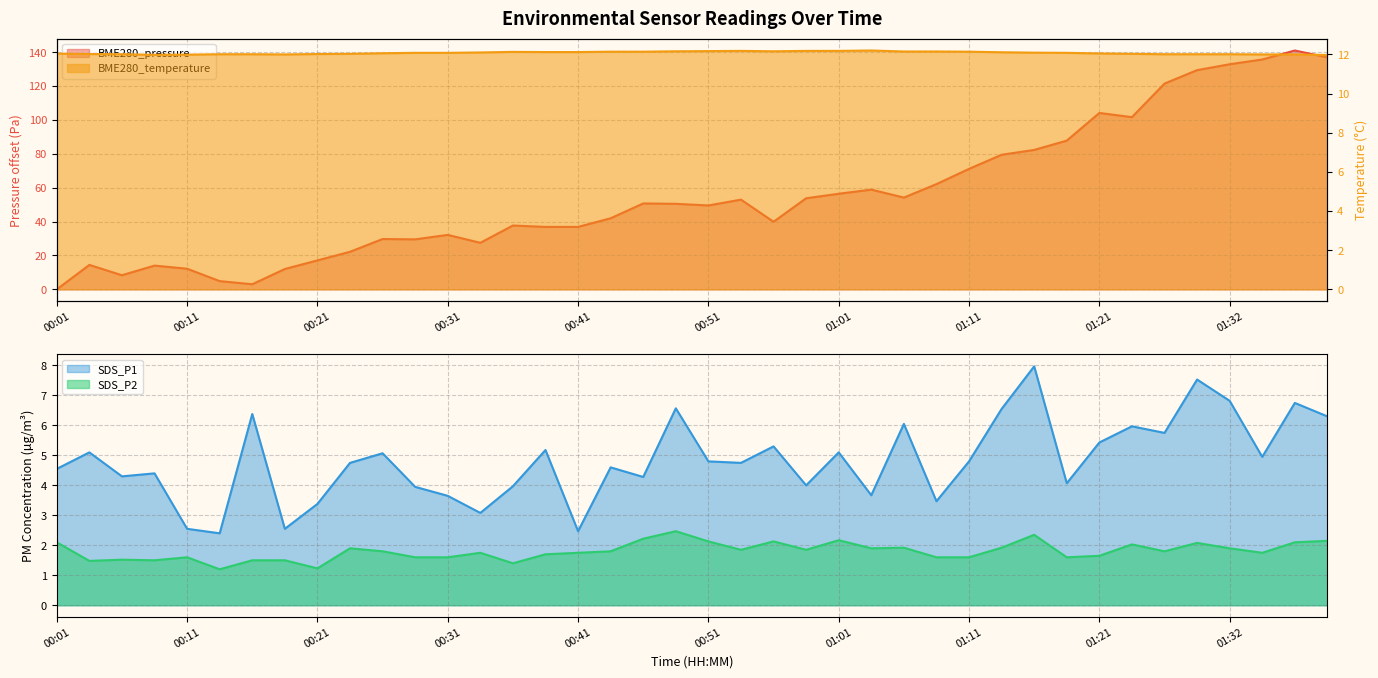

True or false: BME280_temperature and SDS_P1 cross at least once.

False